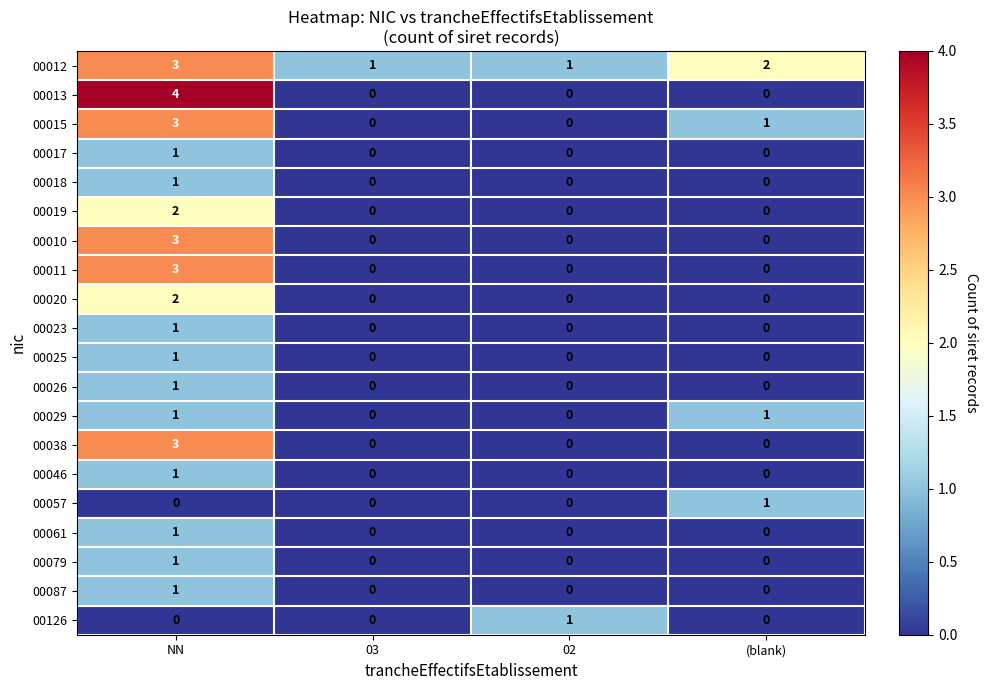

Is it true that 00025 equals 0 at (blank)?

True